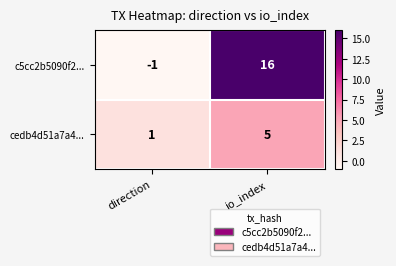

What is the sum of all cedb4d51a7a4... values?

6